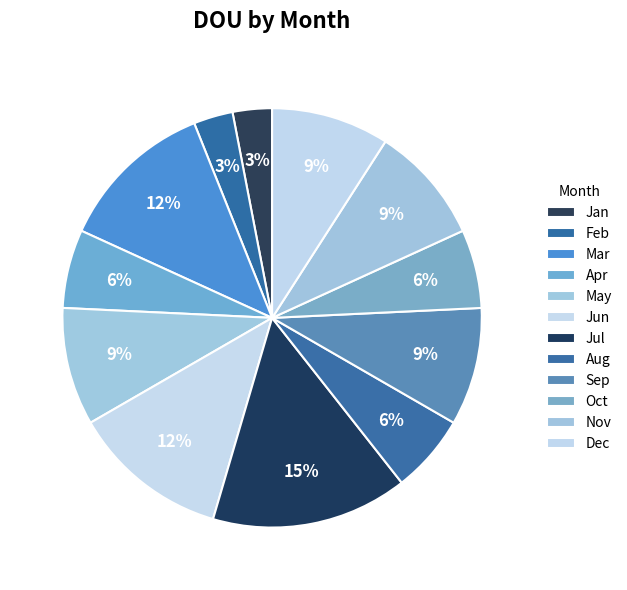

True or false: Oct accounts for 1% of the total.

False